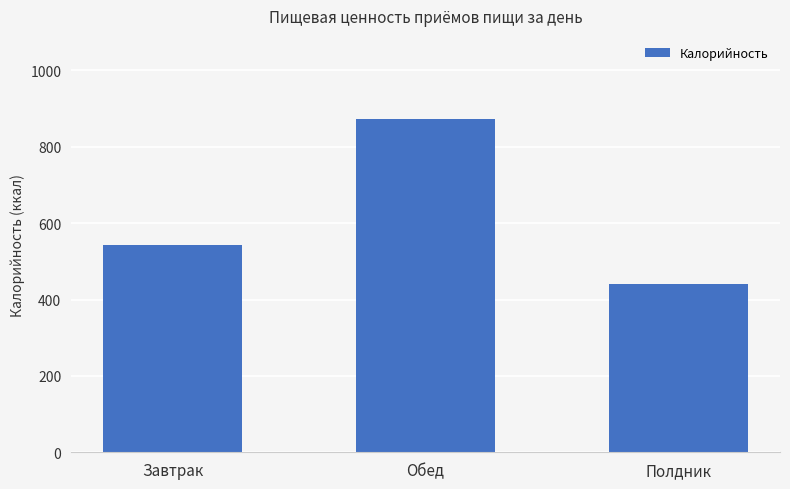

True or false: the data shows 872.3 at Обед.

True